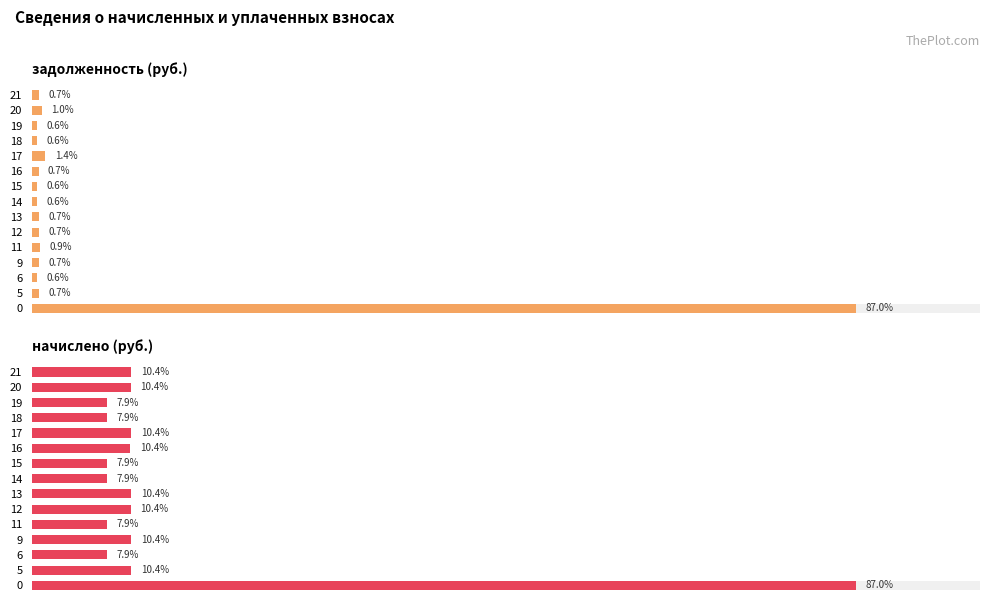

Does the chart contain any negative values?

No